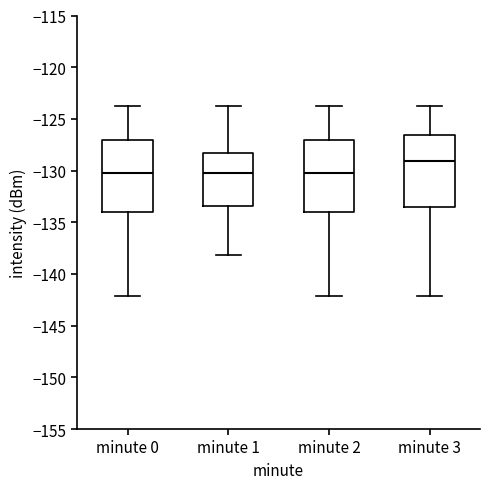

Reading left to right, transcribe this box plot: for each box, give where its median line is, the range the box spans, and where its two whiskers end, as read against the y-axis. The values are not printed on the chart, so give them approximately, as read against the axis.

minute 0: median -130.5, box -134.0 to -127.0, whiskers -142.0 to -124.0
minute 1: median -130.5, box -133.5 to -128.5, whiskers -138.0 to -124.0
minute 2: median -130.5, box -134.0 to -127.0, whiskers -142.0 to -124.0
minute 3: median -129.0, box -133.5 to -126.5, whiskers -142.0 to -124.0